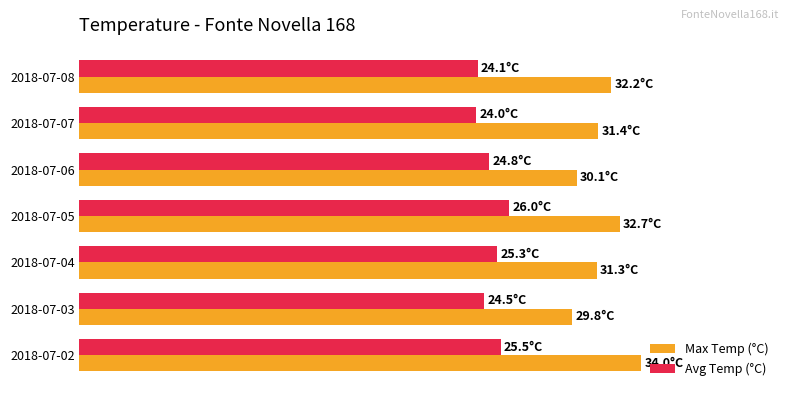

What is the average value of the Max Temp (°C) series?

31.6